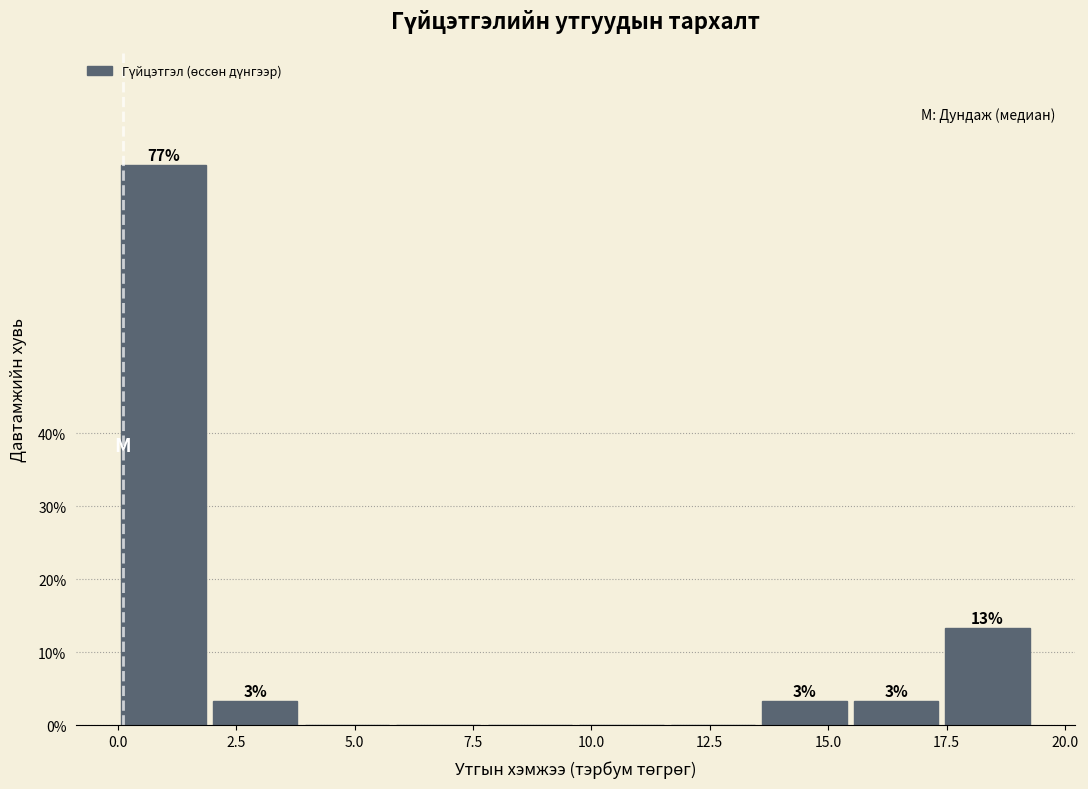

Read against the x-axis, roughly where is the centre of the tallest bar?

1.0